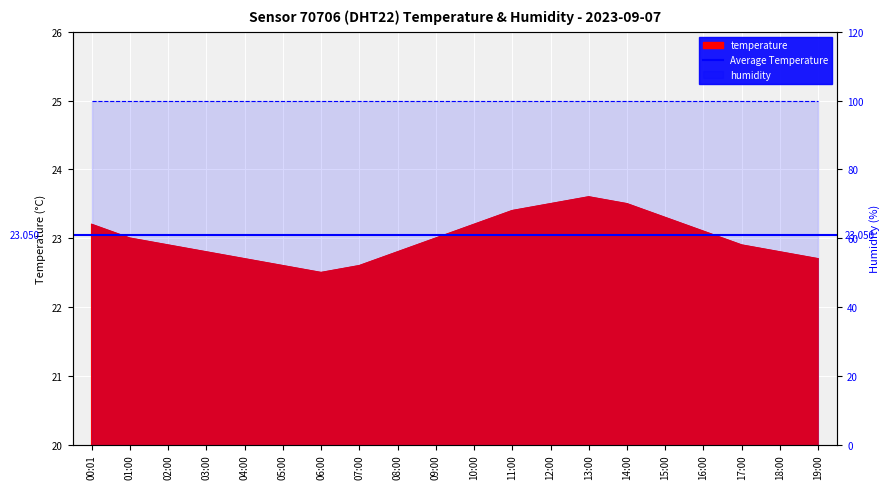

What is the difference between the maximum and minimum values?

1.1